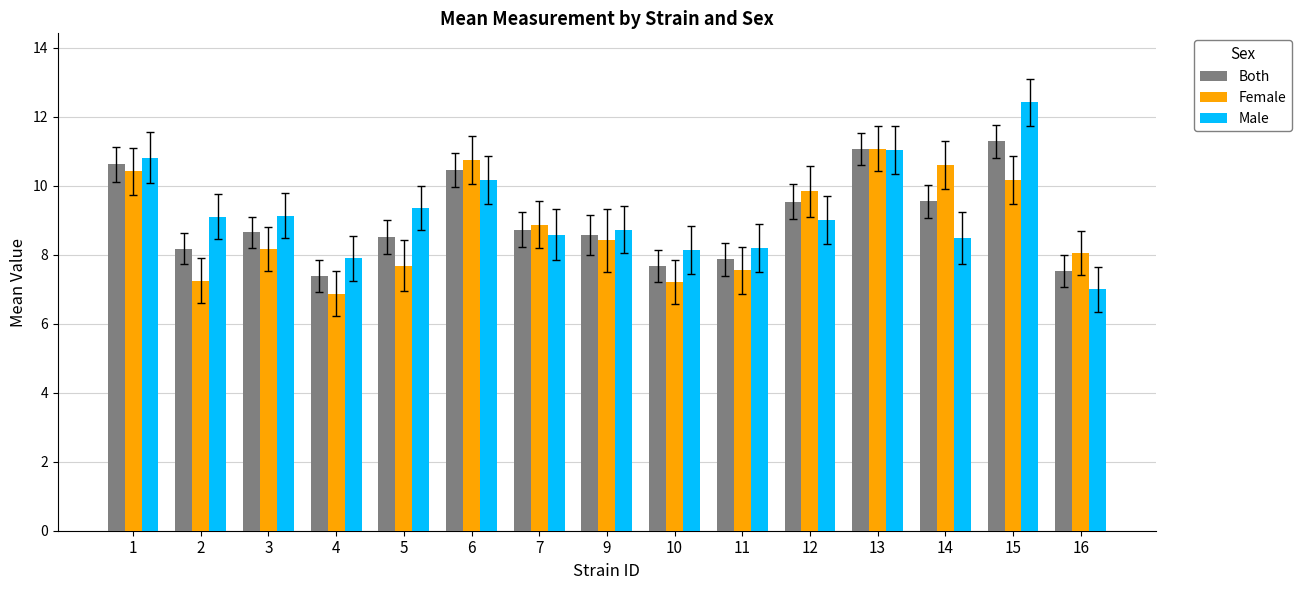

True or false: Both has a value of 12.2 at 16.

False